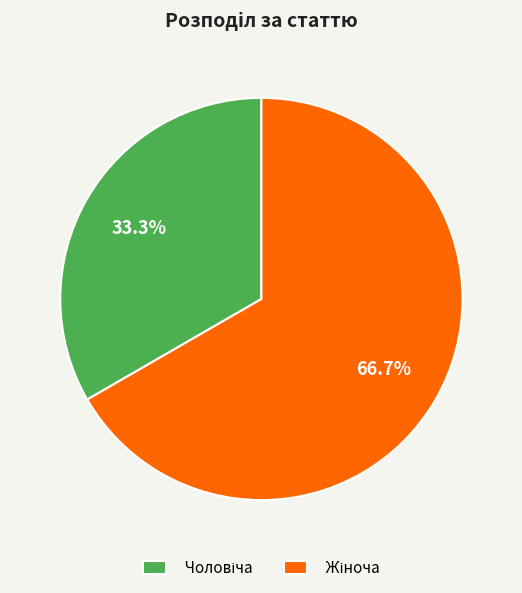

To the nearest percent, what is the difference between the largest and smallest slice percentages?

33%